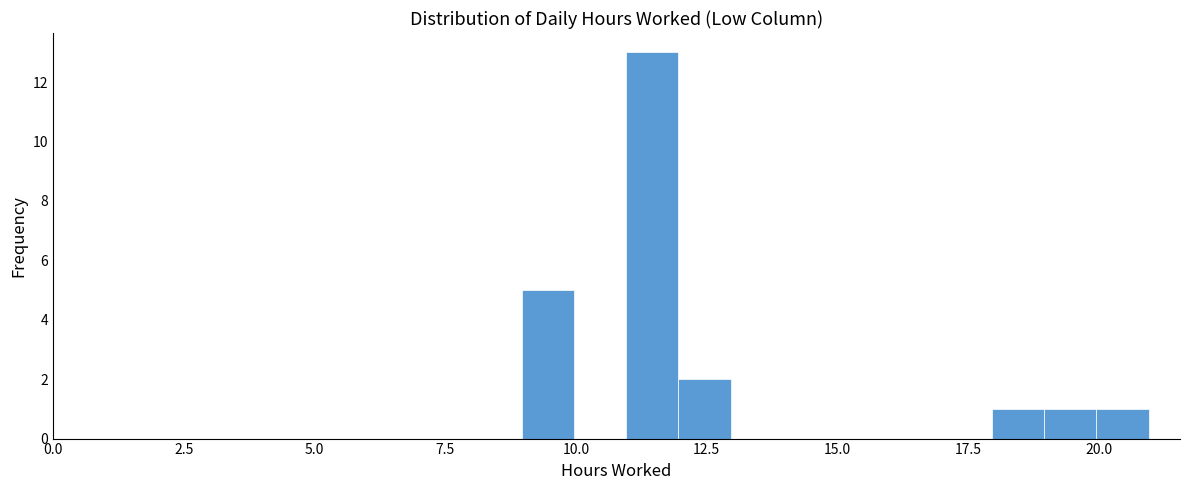

Around what value on the x-axis is the tallest bar? Give the approximate position of its centre, as read against the axis.

11.5